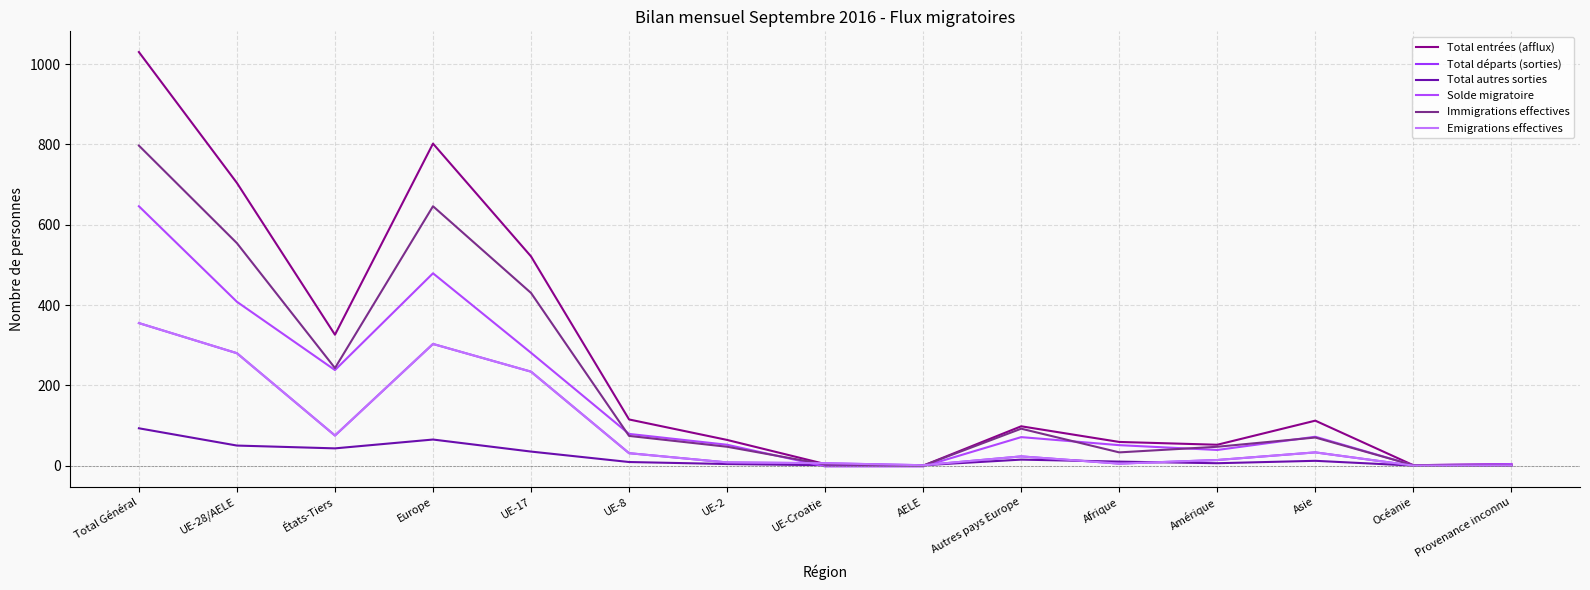

At which label does Total entrées (afflux) first exceed 98?

Total Général